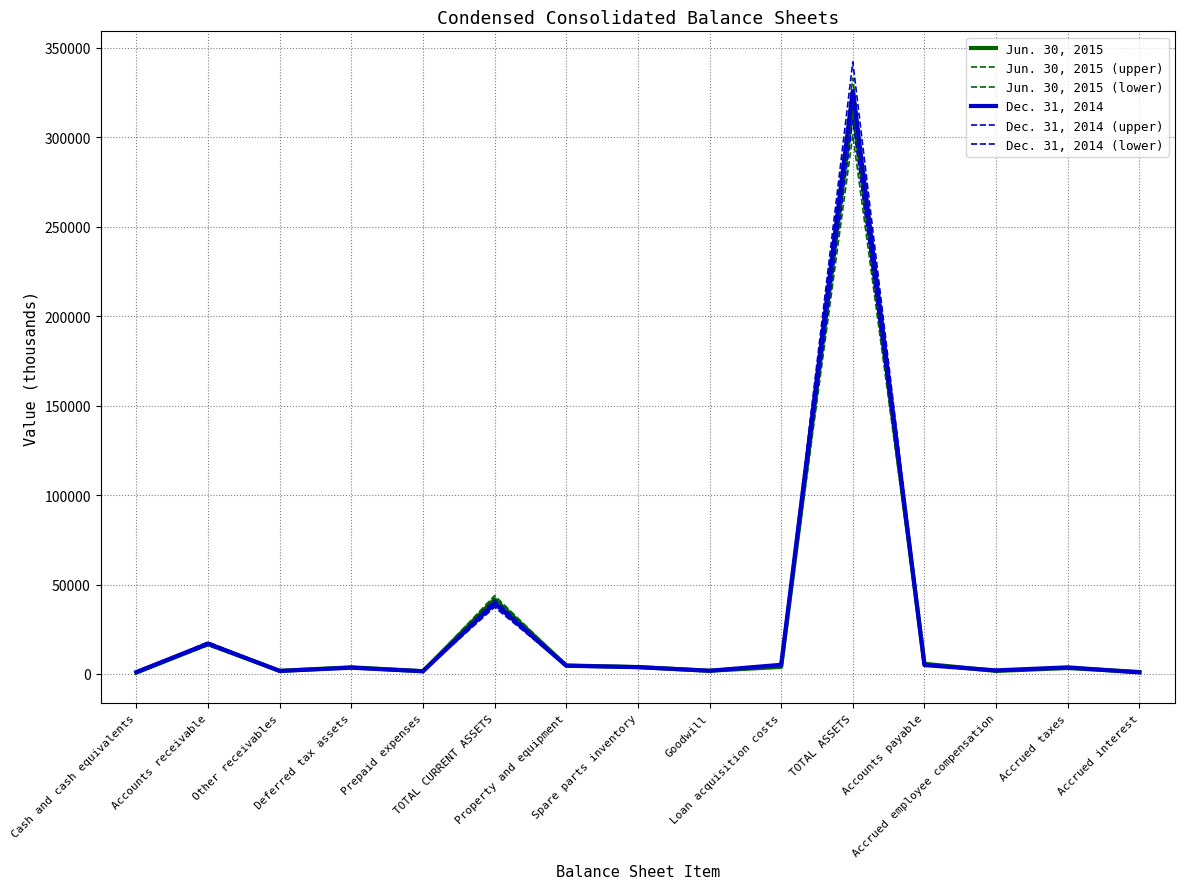

What is the difference between the Dec. 31, 2014 values at Goodwill and Other receivables?

96.0